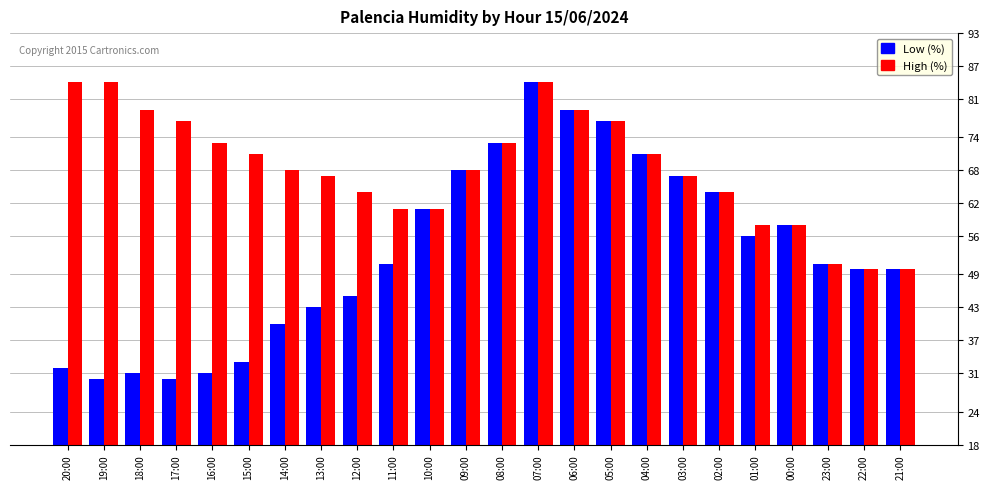

List the series in order of their overall mean, lowest first.

Low (%), High (%)